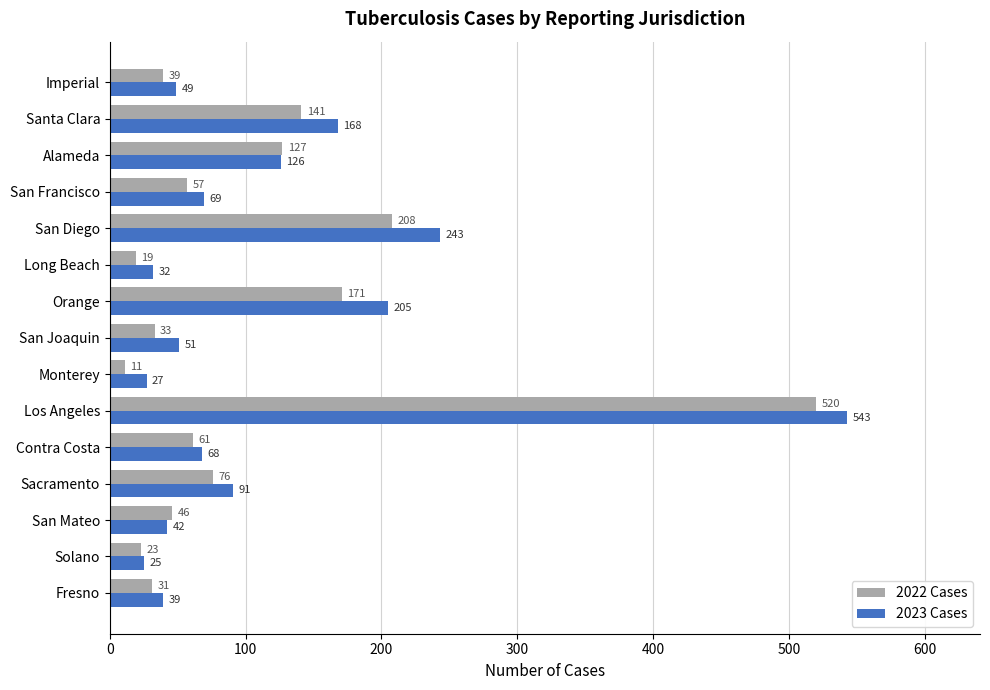

What is the difference between the second highest and minimum values in the 2023 Cases series?

218